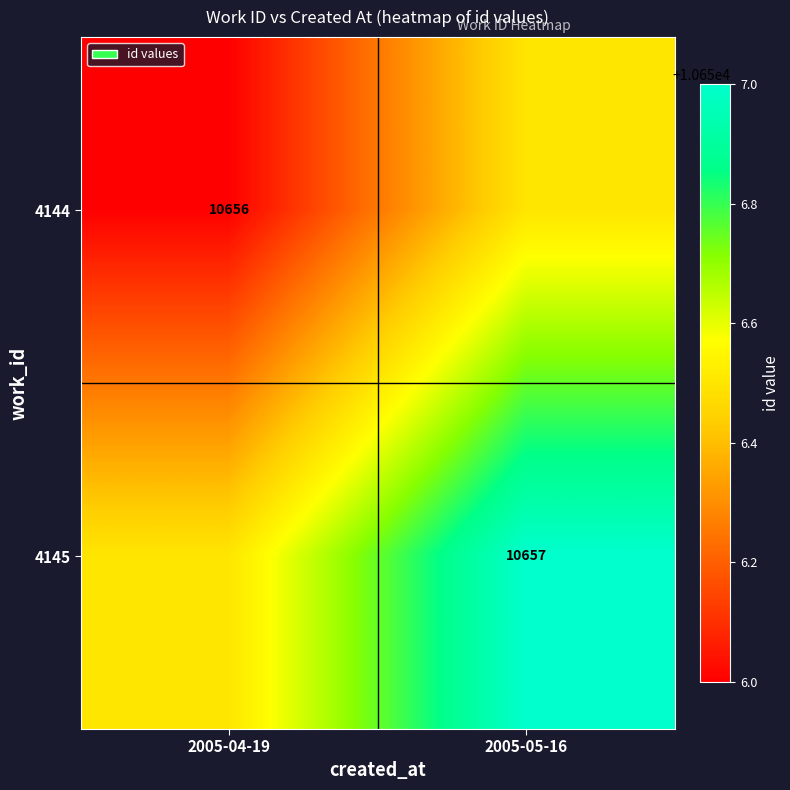

Which has a higher value, 2005-05-16 or 2005-04-19?

2005-05-16